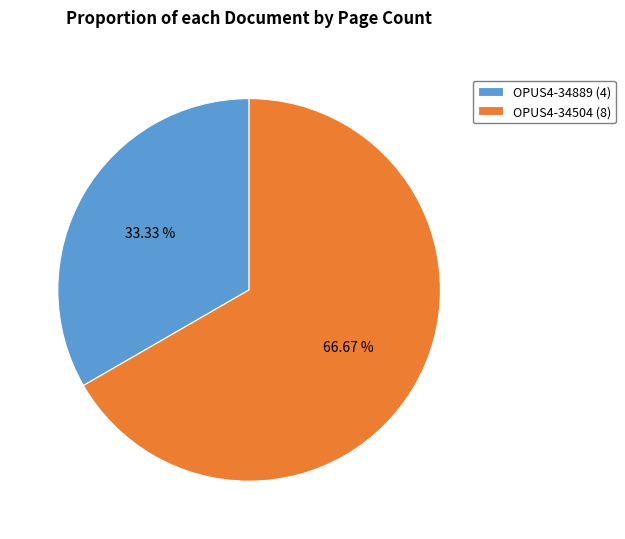

What portion of the pie excludes OPUS4-34889 (4)?

66.7%